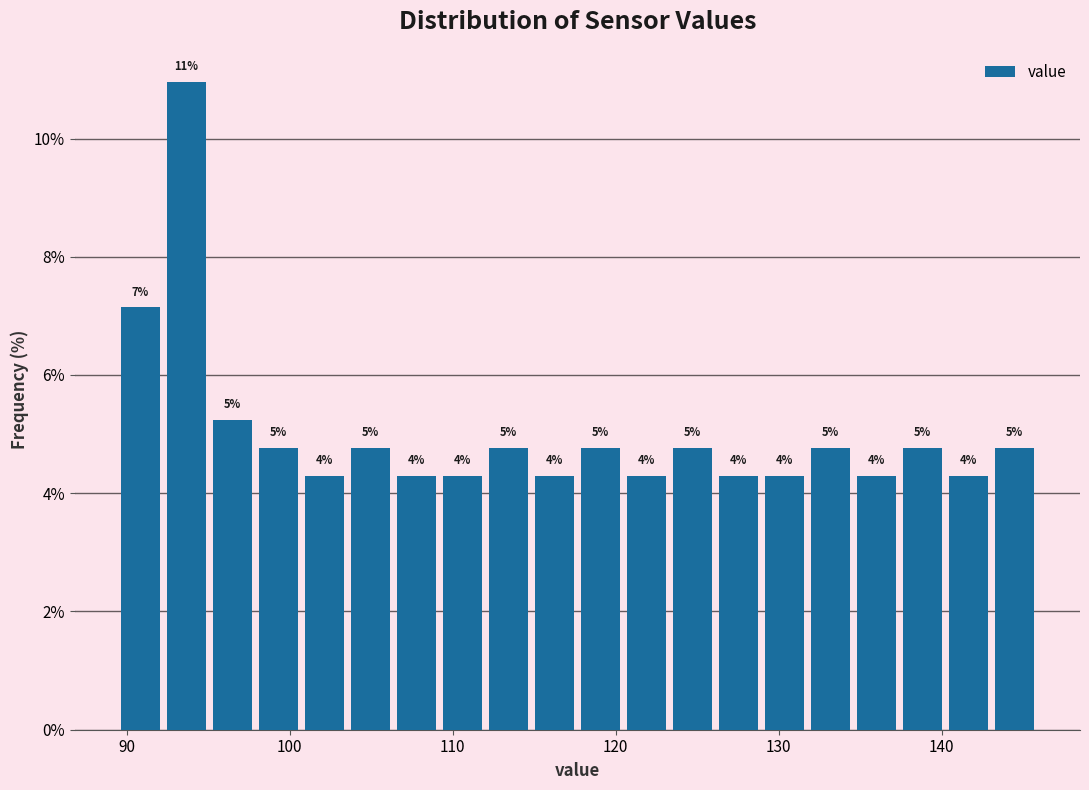

Read against the x-axis, roughly where is the centre of the tallest bar?

94